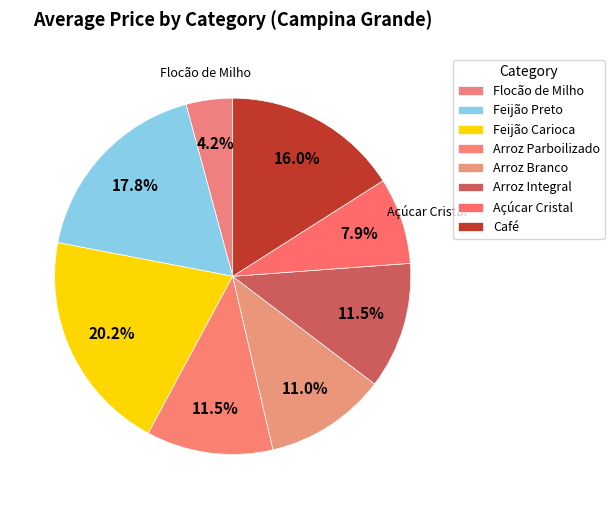

What percentage is NOT represented by Feijão Carioca?

79.8%